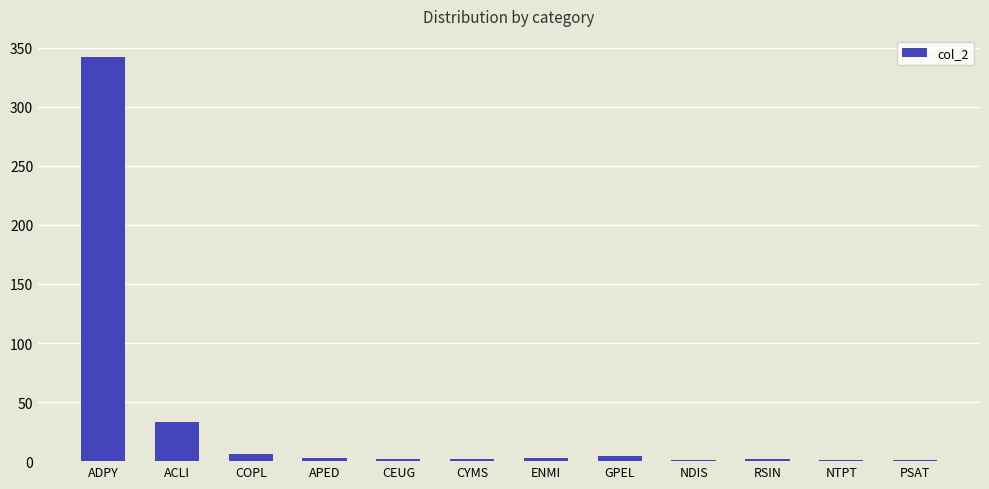

At which label is the value closest to 171?

ACLI